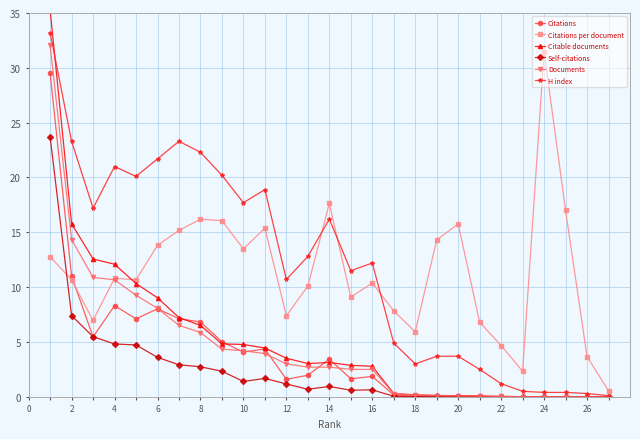

How many times do Citations per document and Citations cross each other?

1